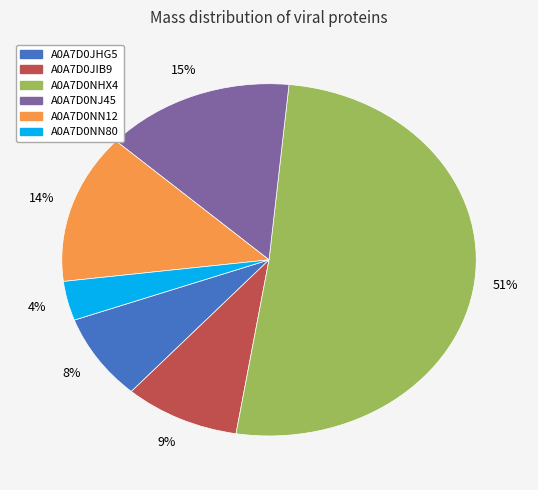

Count the number of slices in the pie.

6